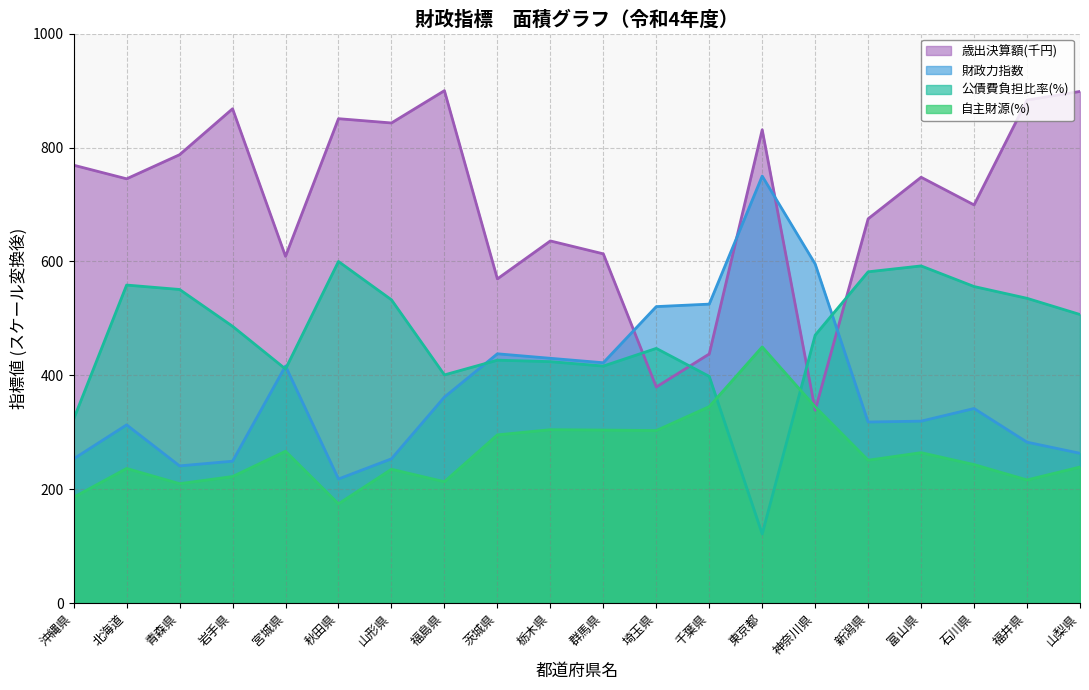

What is the label of the 20th point from the left?

山梨県